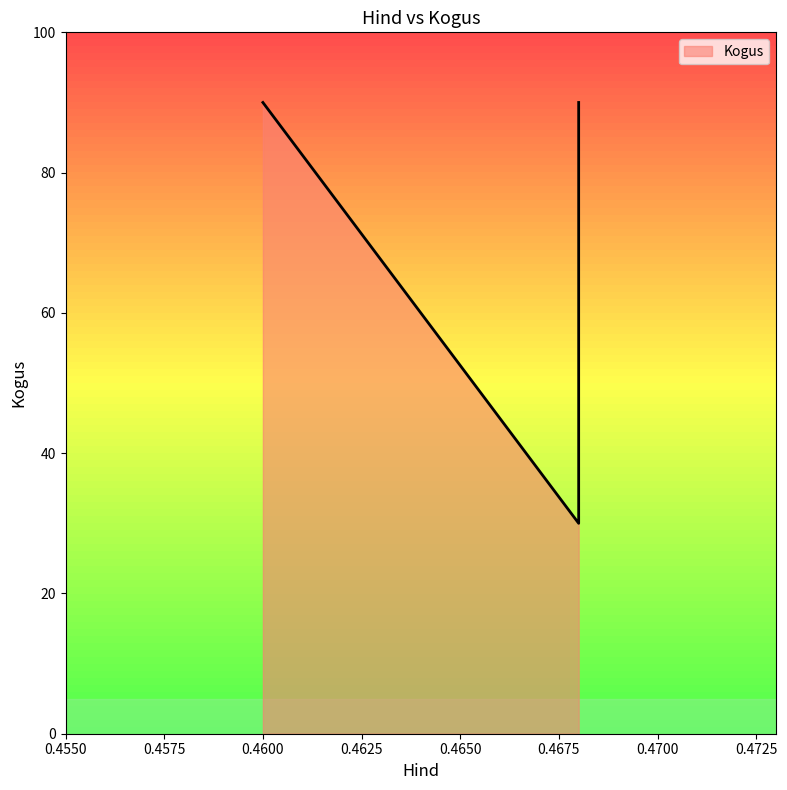

What is the change in value from 0.46 to 0.468?

-60